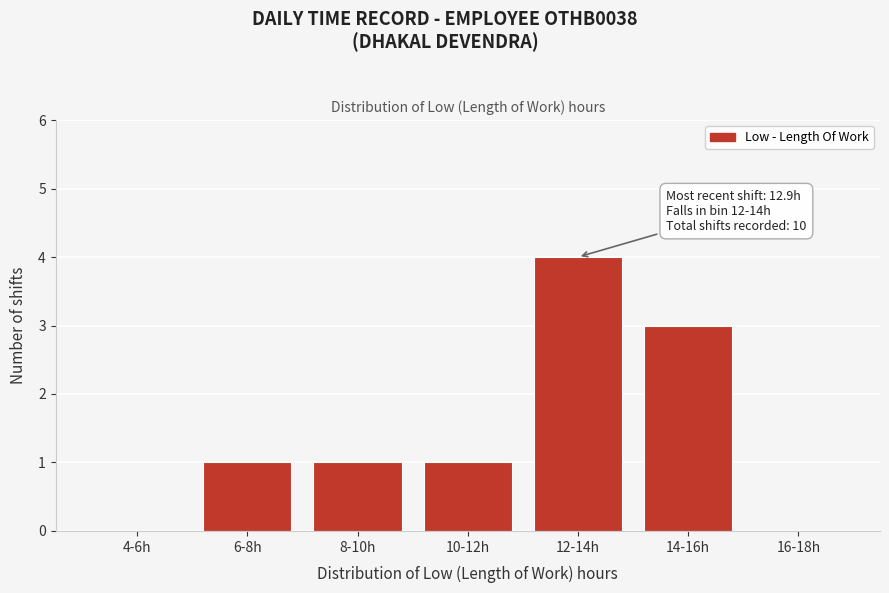

Reading left to right, list all the values displayed in this chart.

4-6h=0	6-8h=1	8-10h=1	10-12h=1	12-14h=4	14-16h=3	16-18h=0